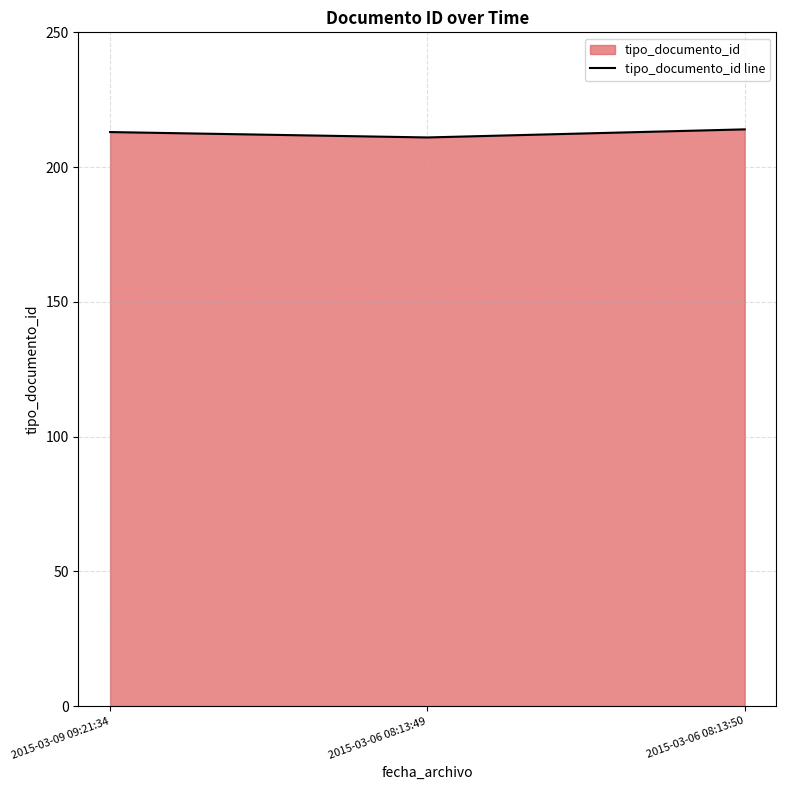

List the labels in order of value, smallest first.

2015-03-06 08:13:49, 2015-03-09 09:21:34, 2015-03-06 08:13:50